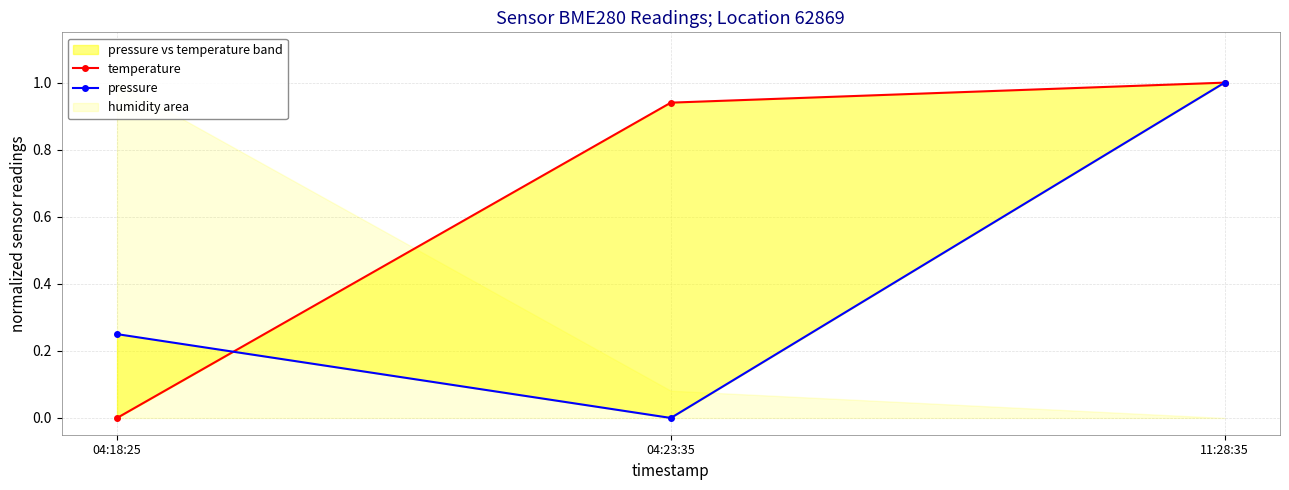

What is the total value across all series at 04:18:25?

0.2